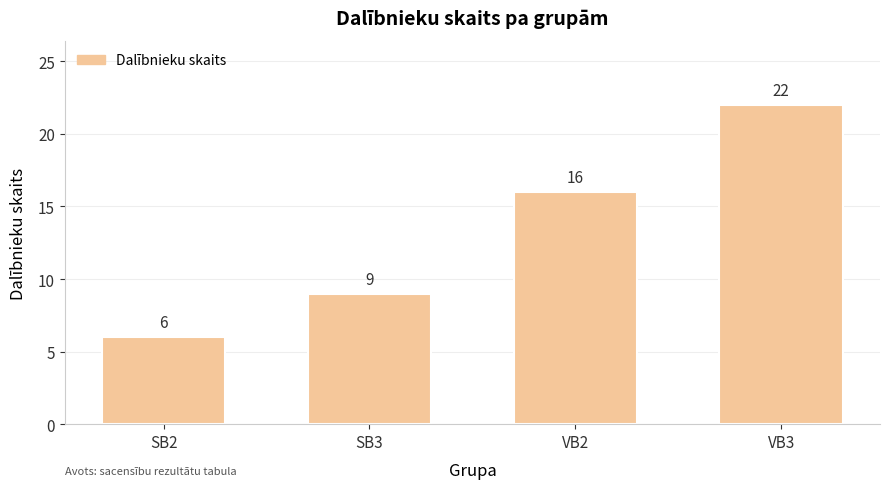

Count the number of data series in this chart.

1